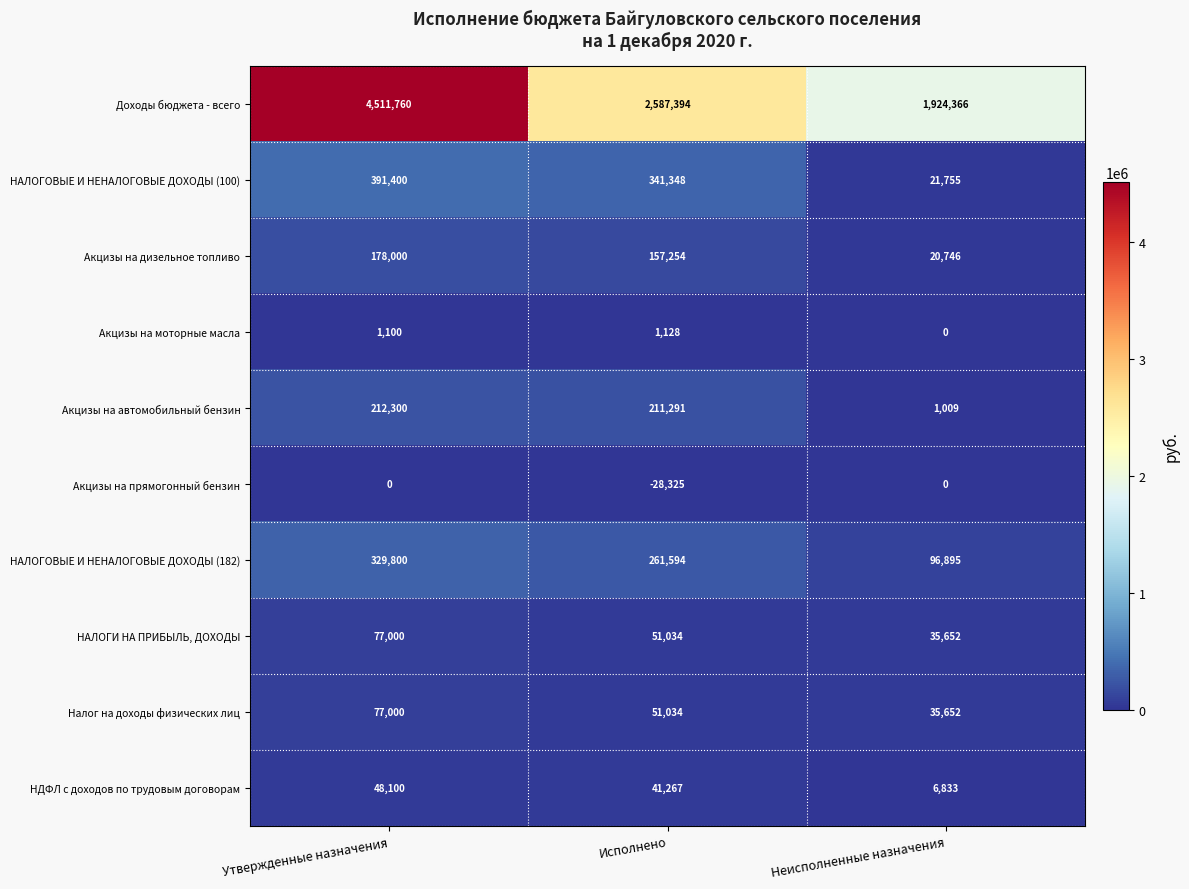

Reading right to left, transcribe all the data shown in this chart.

Доходы бюджета - всего: Неисполненные назначения=1924366	Исполнено=2587394	Утвержденные назначения=4511760
НАЛОГОВЫЕ И НЕНАЛОГОВЫЕ ДОХОДЫ (100): Неисполненные назначения=21755	Исполнено=341348	Утвержденные назначения=391400
Акцизы на дизельное топливо: Неисполненные назначения=20746	Исполнено=157254	Утвержденные назначения=178000
Акцизы на моторные масла: Неисполненные назначения=0	Исполнено=1128	Утвержденные назначения=1100
Акцизы на автомобильный бензин: Неисполненные назначения=1009	Исполнено=211291	Утвержденные назначения=212300
Акцизы на прямогонный бензин: Неисполненные назначения=0	Исполнено=-28325	Утвержденные назначения=0
НАЛОГОВЫЕ И НЕНАЛОГОВЫЕ ДОХОДЫ (182): Неисполненные назначения=96895	Исполнено=261594	Утвержденные назначения=329800
НАЛОГИ НА ПРИБЫЛЬ, ДОХОДЫ: Неисполненные назначения=35652	Исполнено=51034	Утвержденные назначения=77000
Налог на доходы физических лиц: Неисполненные назначения=35652	Исполнено=51034	Утвержденные назначения=77000
НДФЛ с доходов по трудовым договорам: Неисполненные назначения=6833	Исполнено=41267	Утвержденные назначения=48100